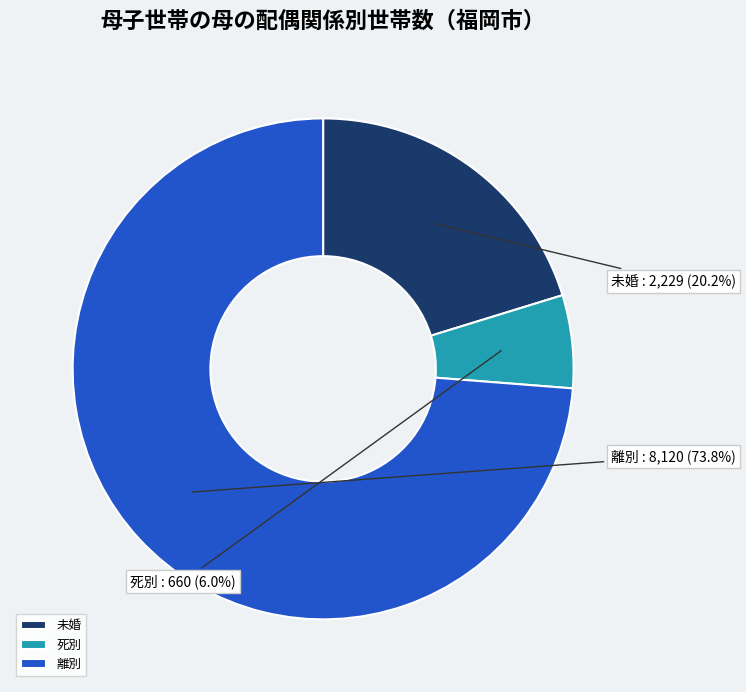

To the nearest percent, what is the average slice percentage?

33%